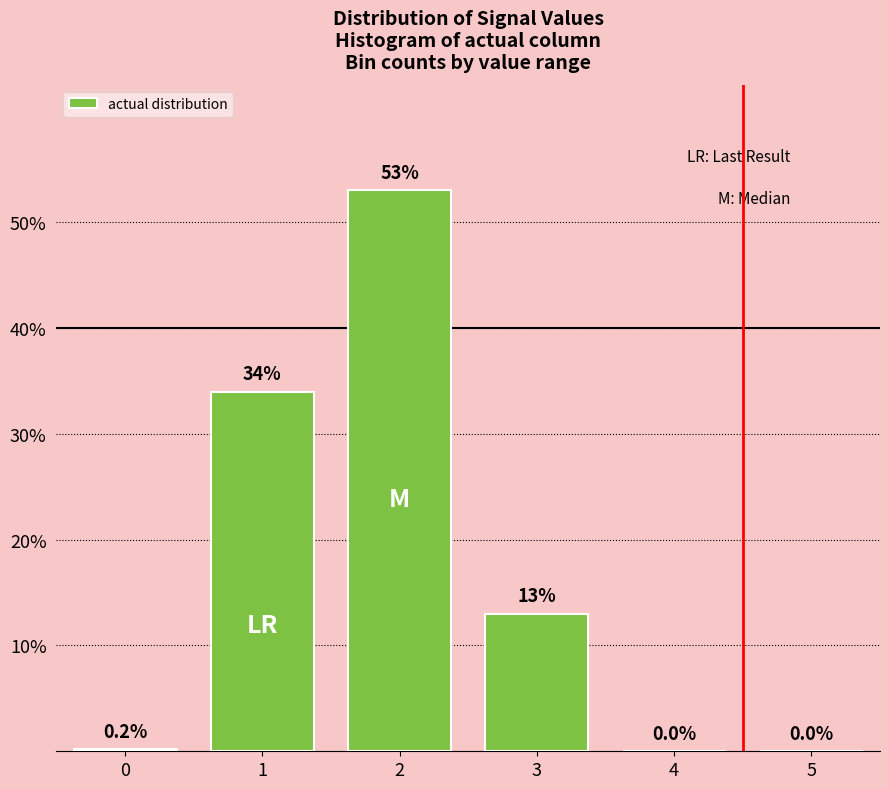

Reading left to right, list all the values displayed in this chart.

0=0.2	1=34.0	2=53.0	3=13.0	4=0.0	5=0.0